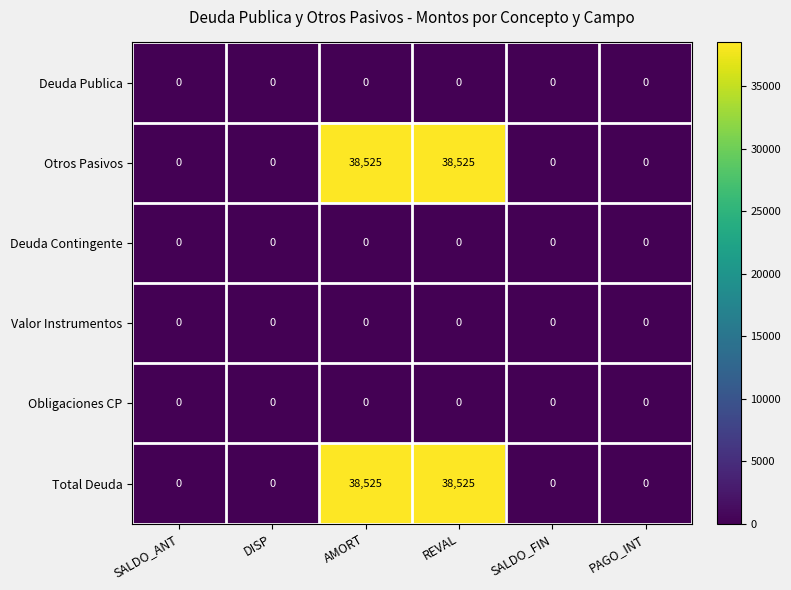

What is the maximum value for Otros Pasivos?

38525